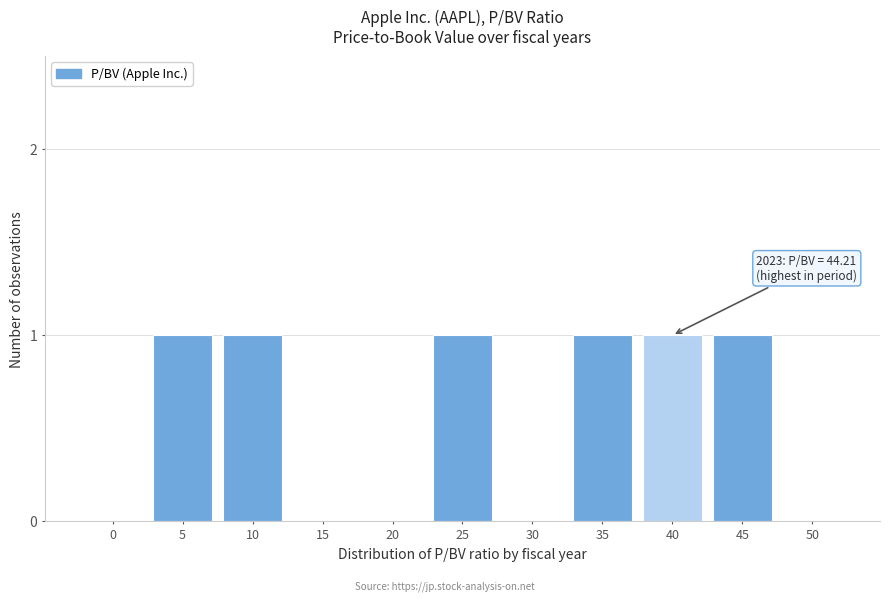

Reading left to right, transcribe all the data shown in this chart.

0=0	5=1	10=1	15=0	20=0	25=1	30=0	35=1	40=1	45=1	50=0